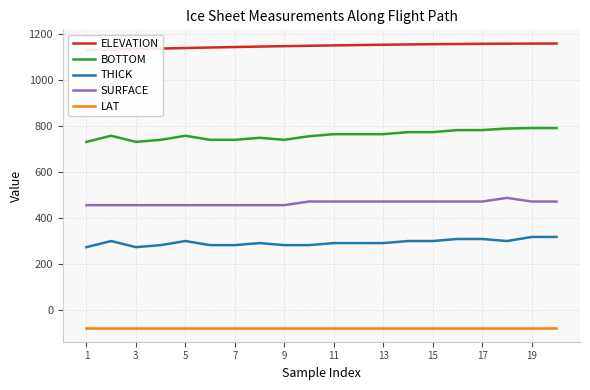

What is the difference between the second highest and minimum values in the BOTTOM series?

60.1